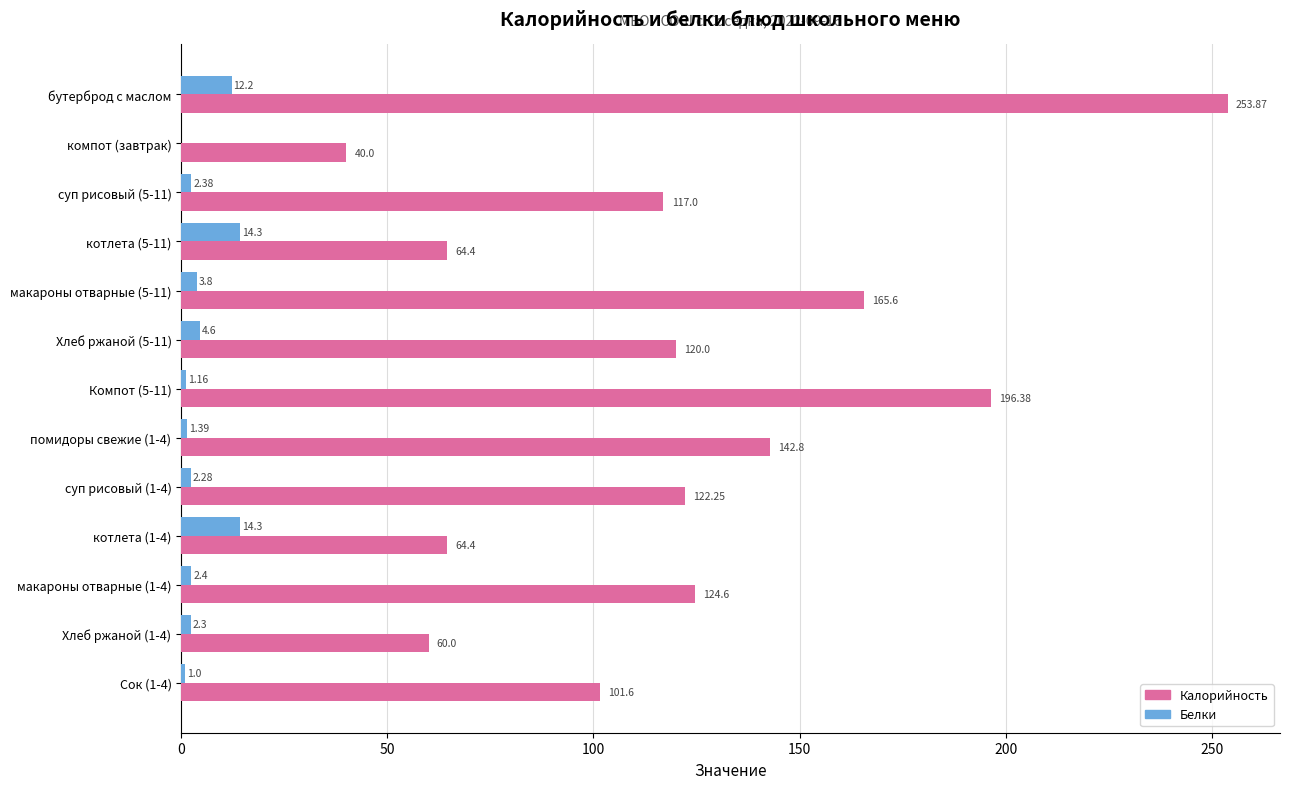

Which series changed the most between бутерброд с маслом and компот (завтрак)?

Калорийность